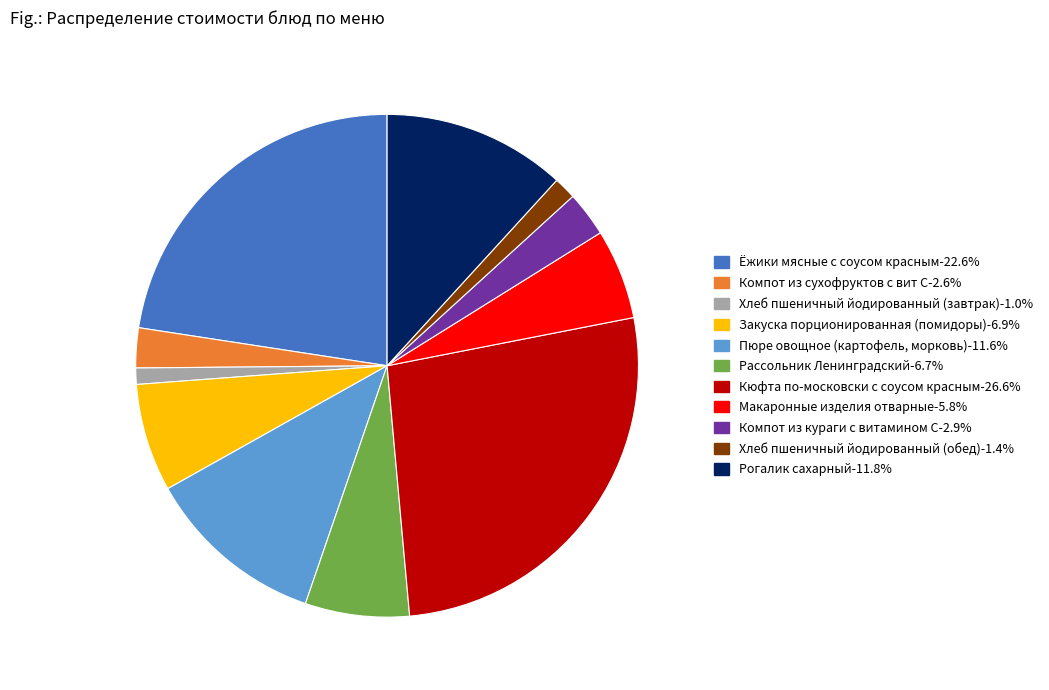

How many segments does this pie chart have?

11